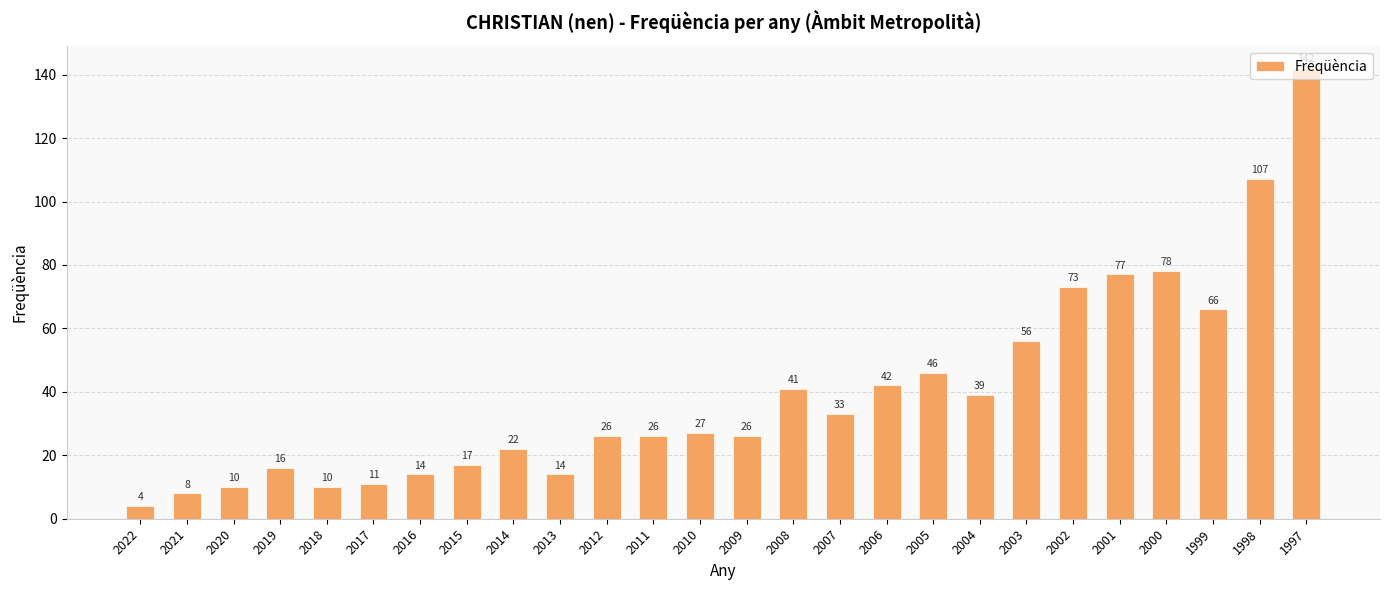

What is the value of the 12th bar from the left?

26